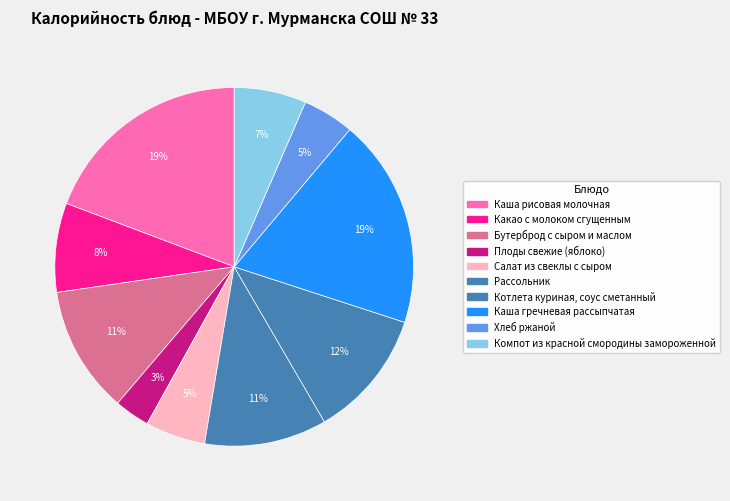

To the nearest percent, what is the difference between the Компот из красной смородины замороженной and Котлета куриная, соус сметанный slice percentages?

5%